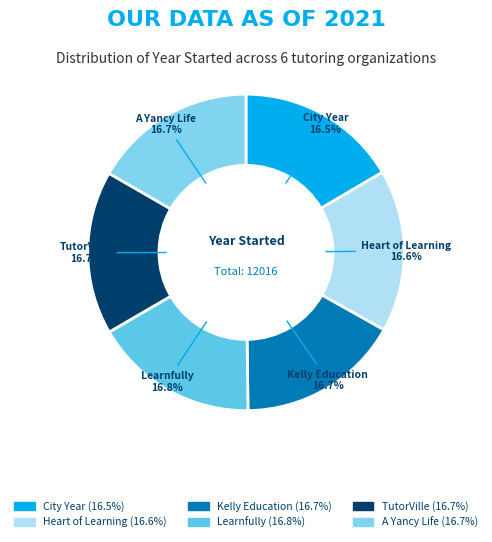

Is there any slice that represents more than half of the pie?

No